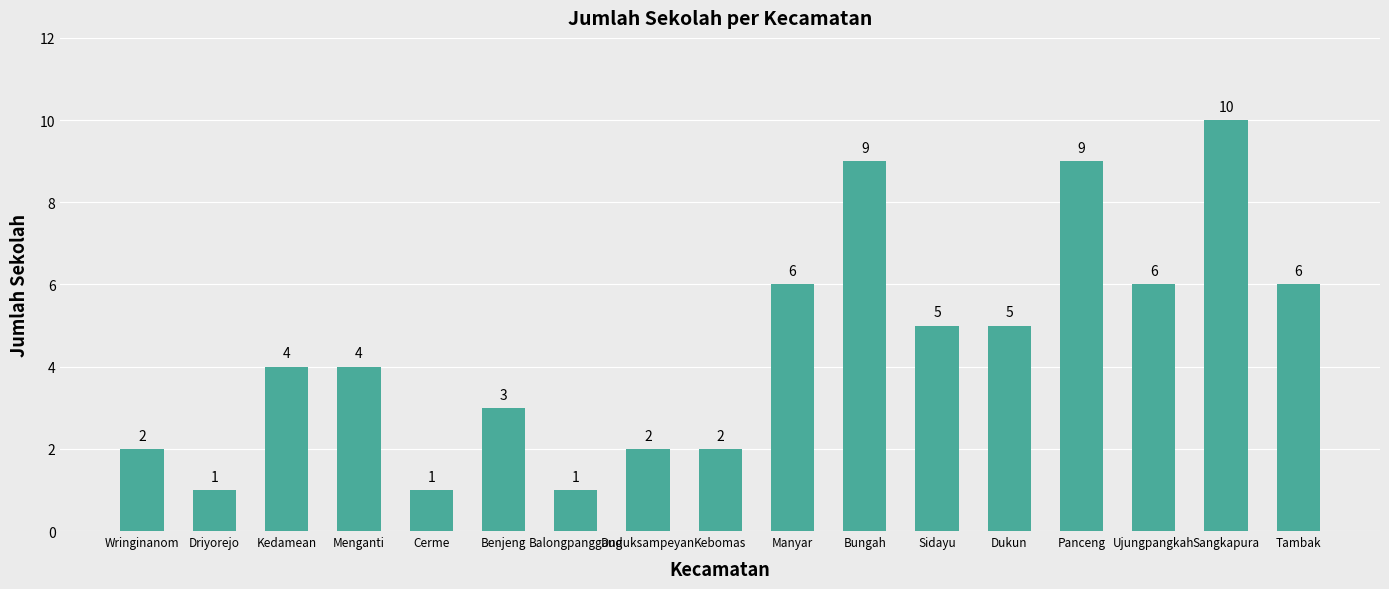

How many distinct data groups are displayed?

1